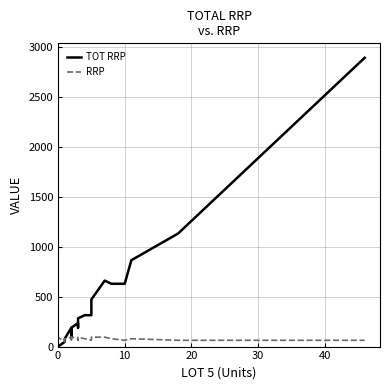

How many interior local peaks does the RRP series have?

5